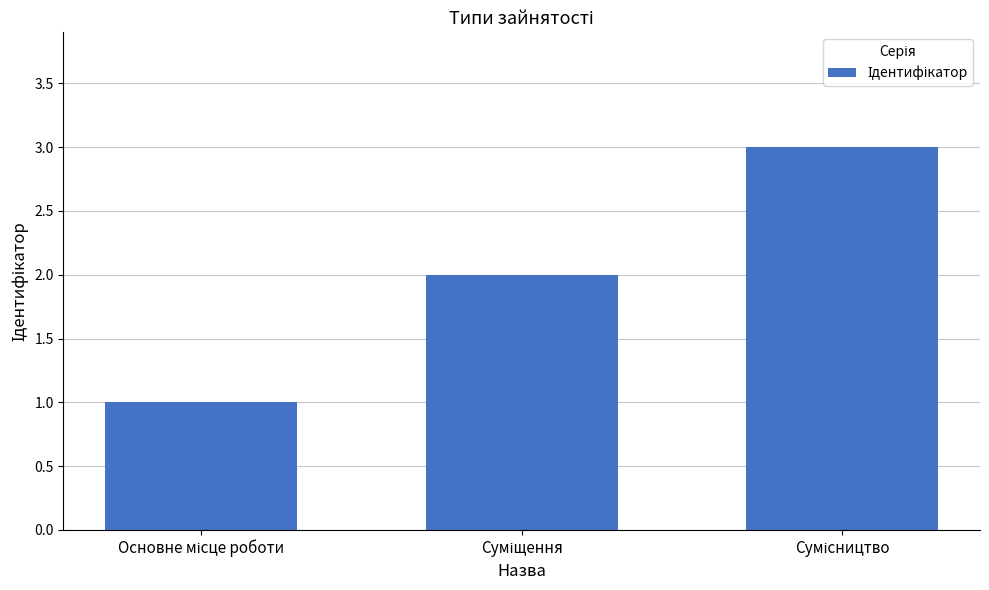

How many bars are there in total?

3